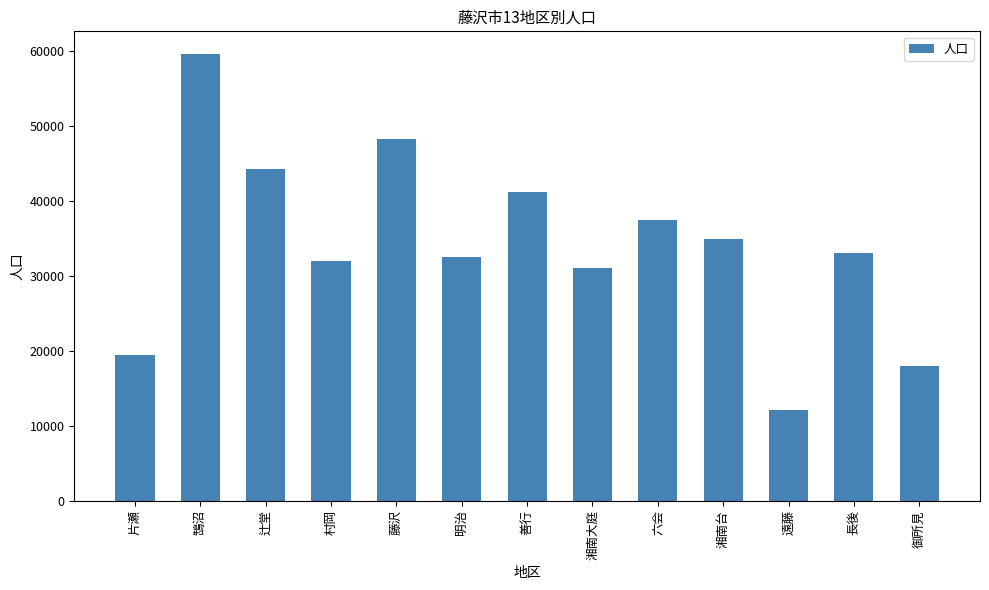

Rank the categories by value from lowest to highest.

遠藤, 御所見, 片瀬, 湘南大庭, 村岡, 明治, 長後, 湘南台, 六会, 善行, 辻堂, 藤沢, 鵠沼